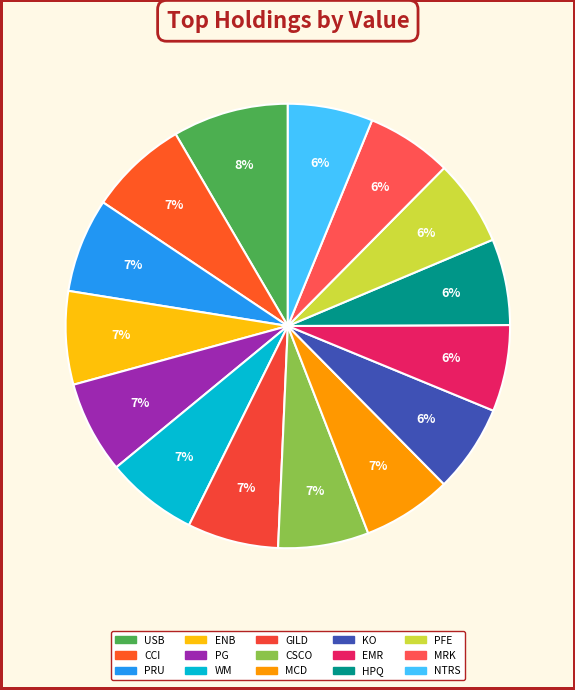

Is PRU the majority of the pie?

No